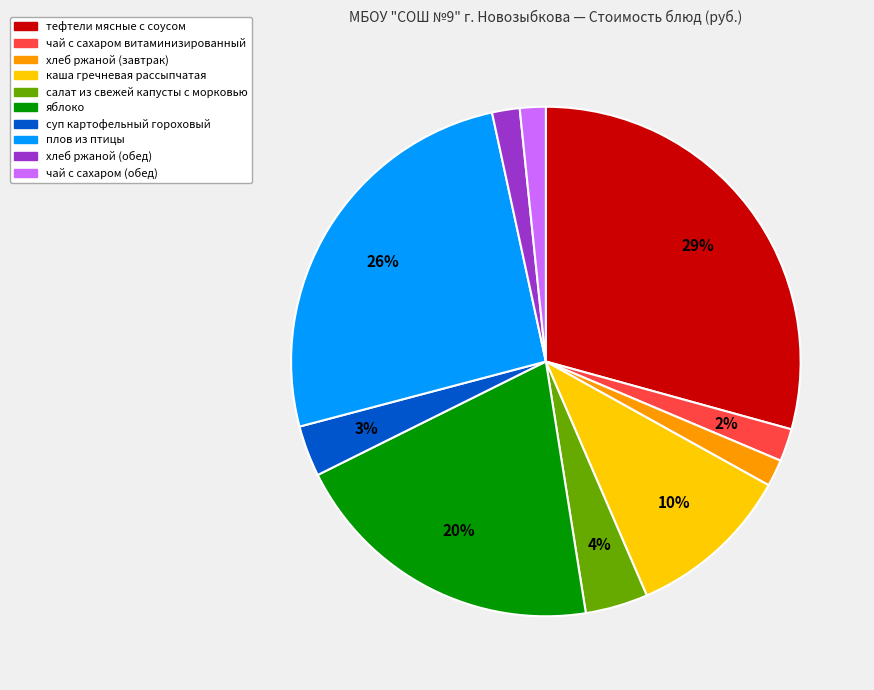

Do каша гречневая рассыпчатая and чай с сахаром витаминизированный together represent more than half of the pie?

No